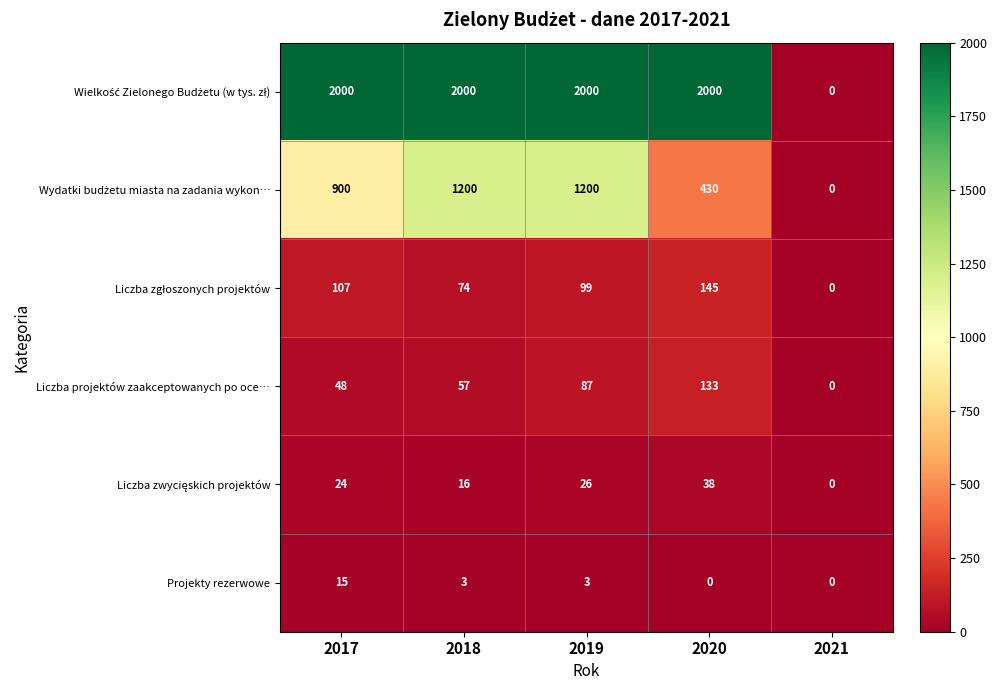

Count the Projekty rezerwowe values in the range 0 to 3.

4